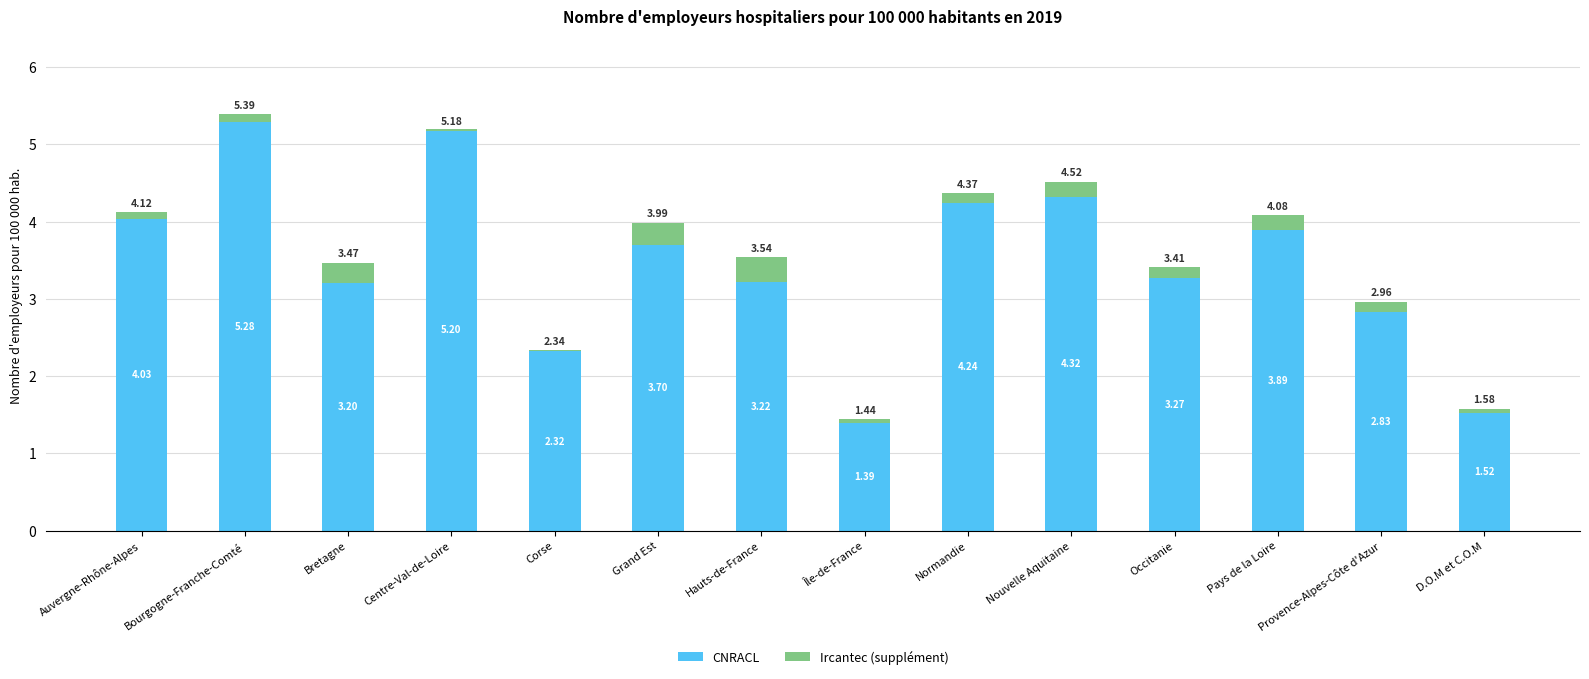

Which series changed the most between Bourgogne-Franche-Comté and D.O.M et C.O.M?

CNRACL